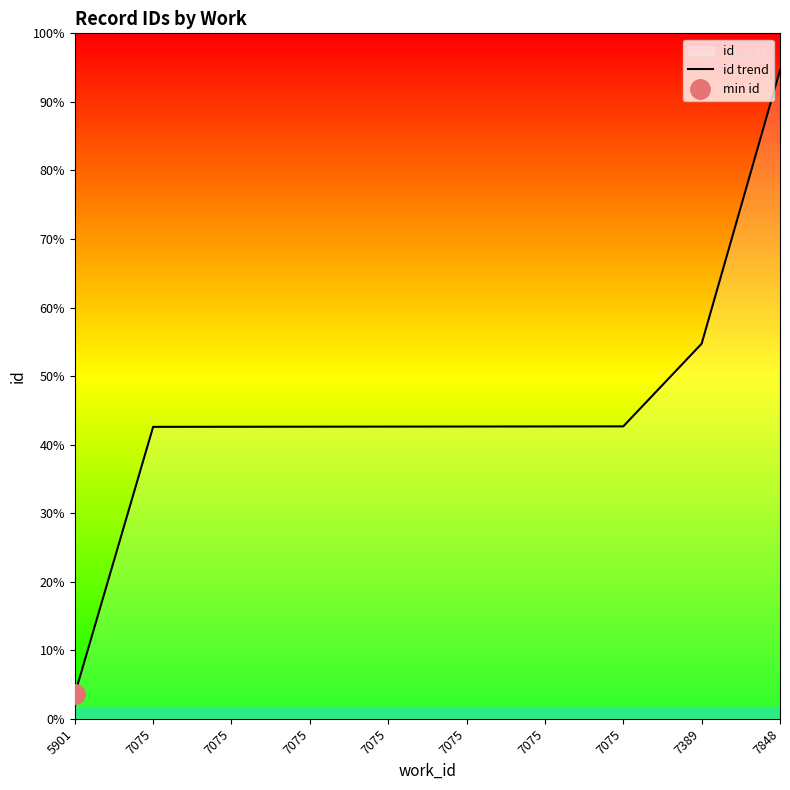

What is the greatest value displayed?

23686